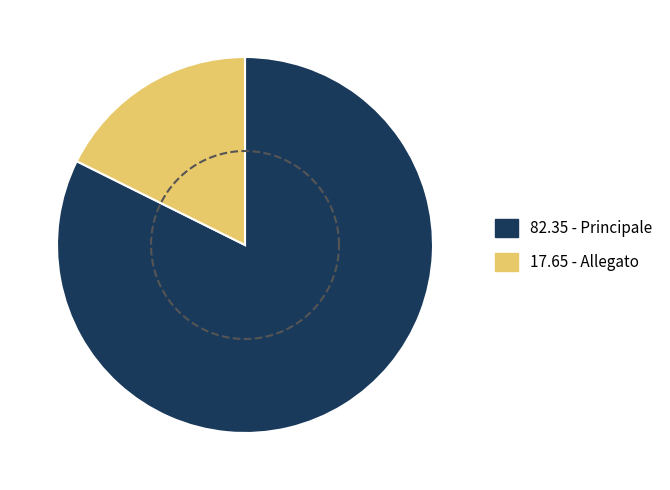

What is the total percentage of Allegato and Principale?

100.0%